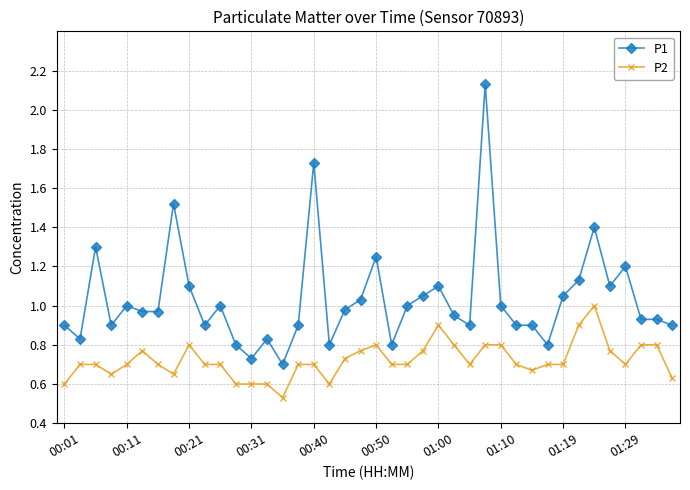

Rank the series by their average value, from lowest to highest.

P2, P1